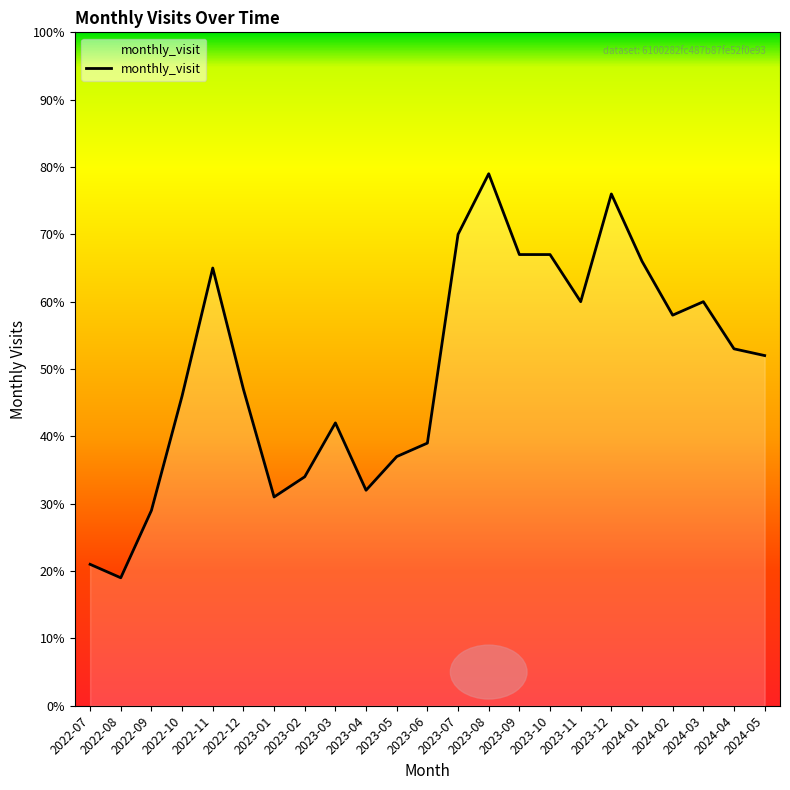

Reading left to right, what are all the values shown in this chart?

21	19	29	46	65	47	31	34	42	32	37	39	70	79	67	67	60	76	66	58	60	53	52